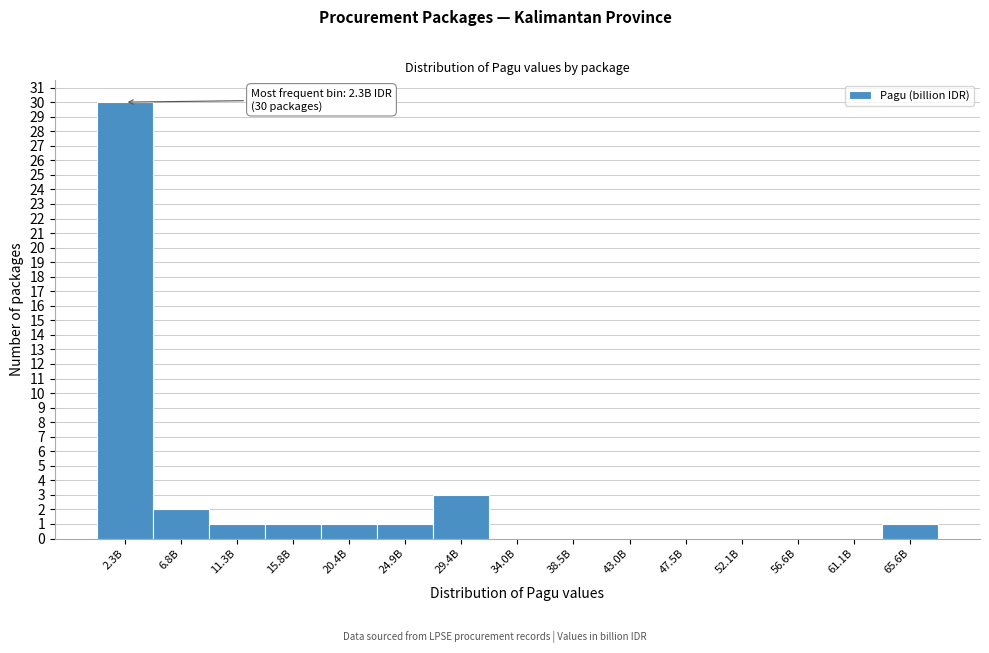

Reading left to right, transcribe all the data shown in this chart.

2.3B=30	6.8B=2	11.3B=1	15.8B=1	20.4B=1	24.9B=1	29.4B=3	34.0B=0	38.5B=0	43.0B=0	47.5B=0	52.1B=0	56.6B=0	61.1B=0	65.6B=1